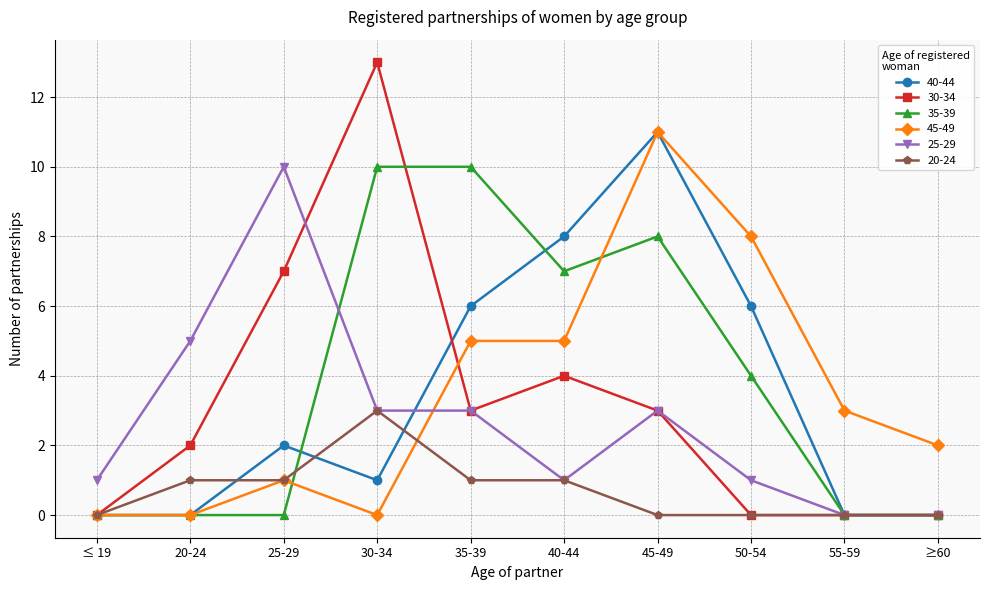

In 40-44, how many points are higher than both neighbors (excluding endpoints)?

2